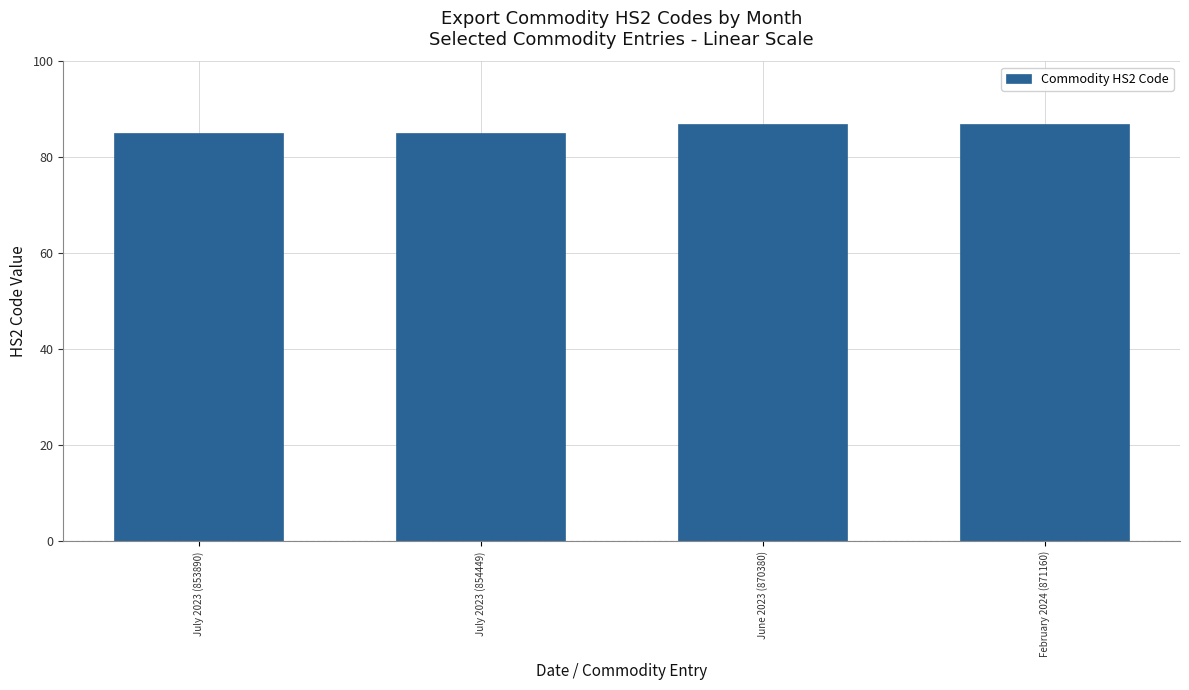

What is the value of the 3rd bar from the left?

87